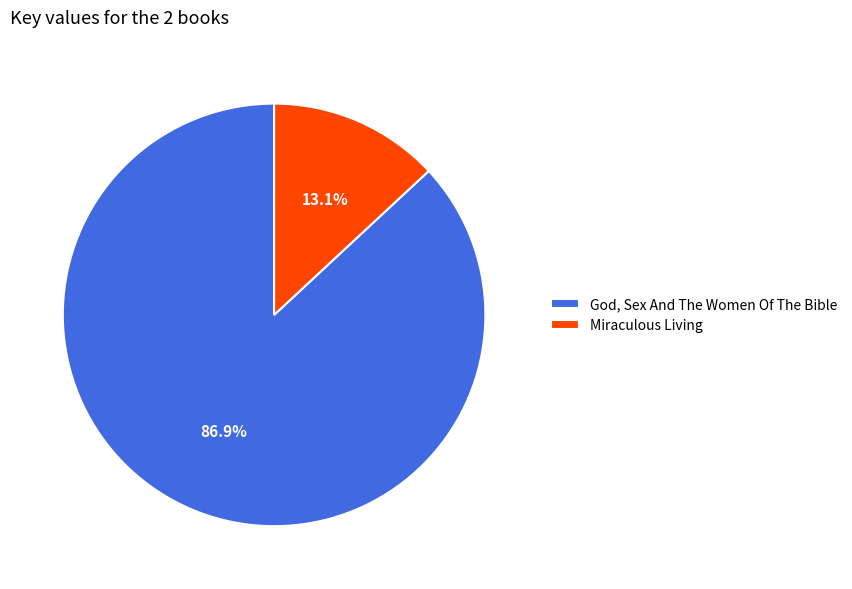

To the nearest percent, what is the difference between the largest and smallest slice percentages?

74%